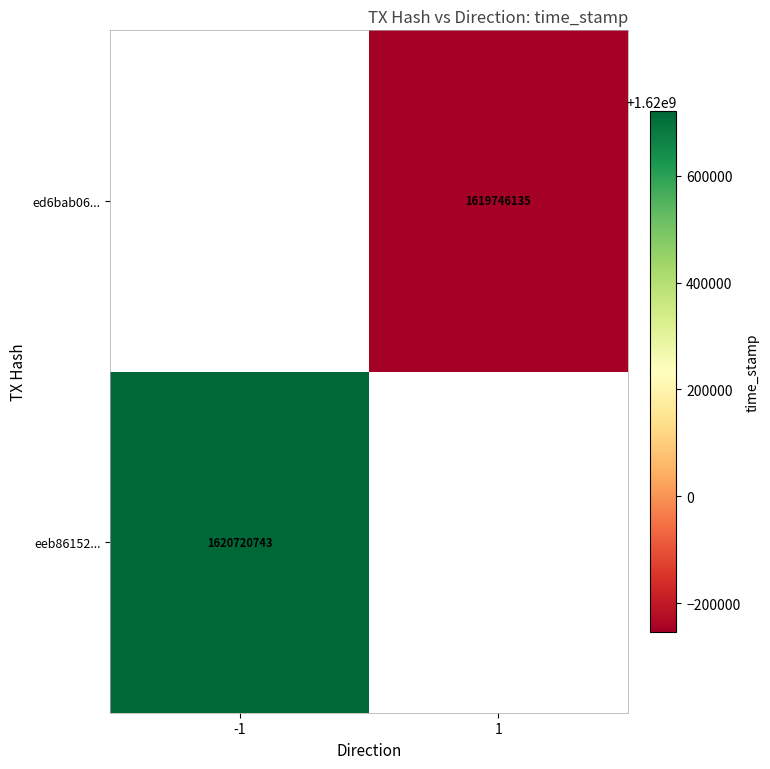

The ed6bab06... series shows 2301520340 at 1. True or false?

False